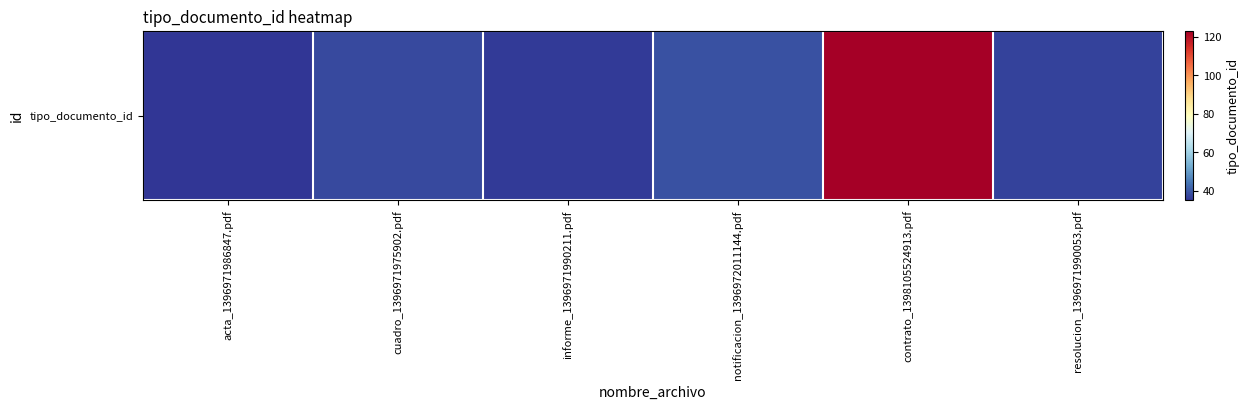

List the labels in order of value, largest first.

contrato_1398105524913.pdf, notificacion_1396972011144.pdf, cuadro_1396971975902.pdf, resolucion_1396971990053.pdf, informe_1396971990211.pdf, acta_1396971986847.pdf